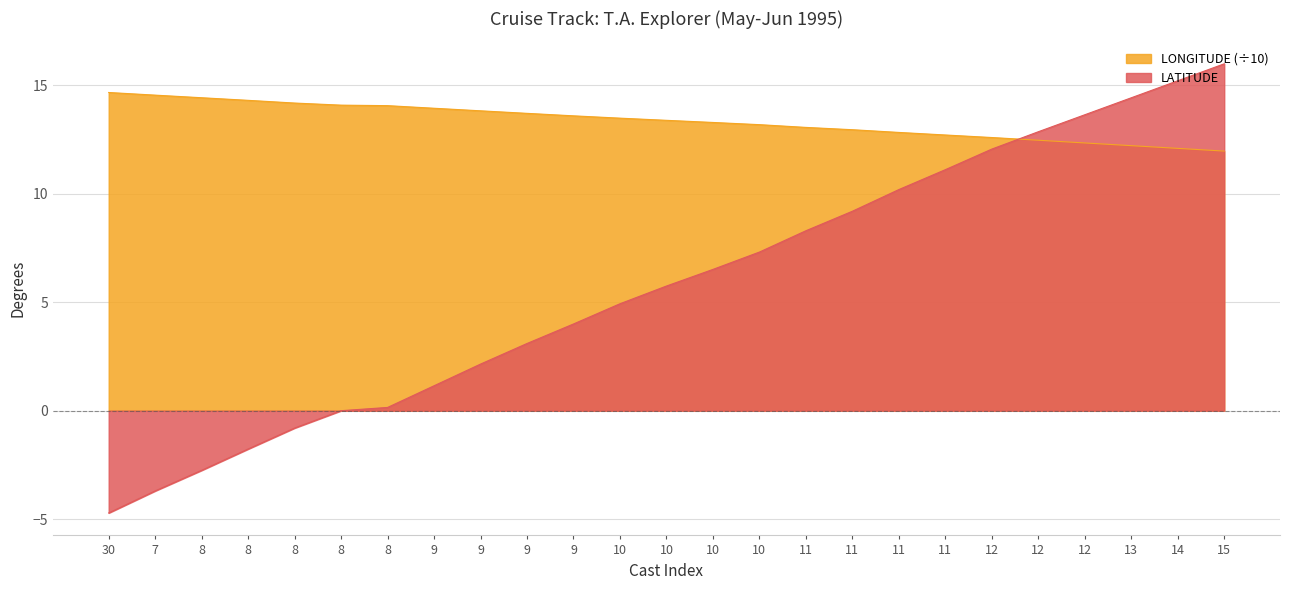

What is the label of the 7th point from the right?

11